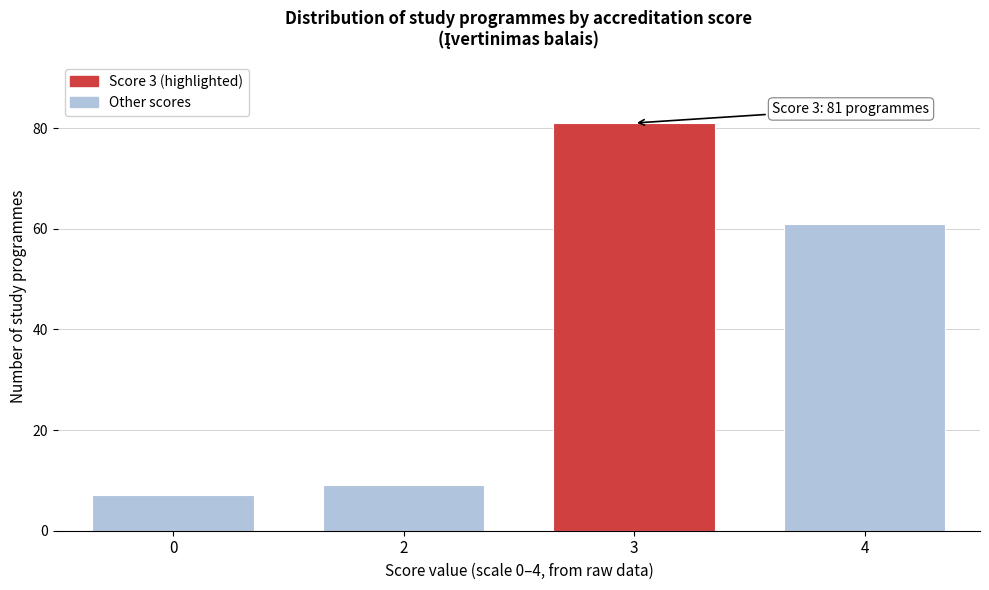

Reading left to right, list all the values displayed in this chart.

7	9	81	61